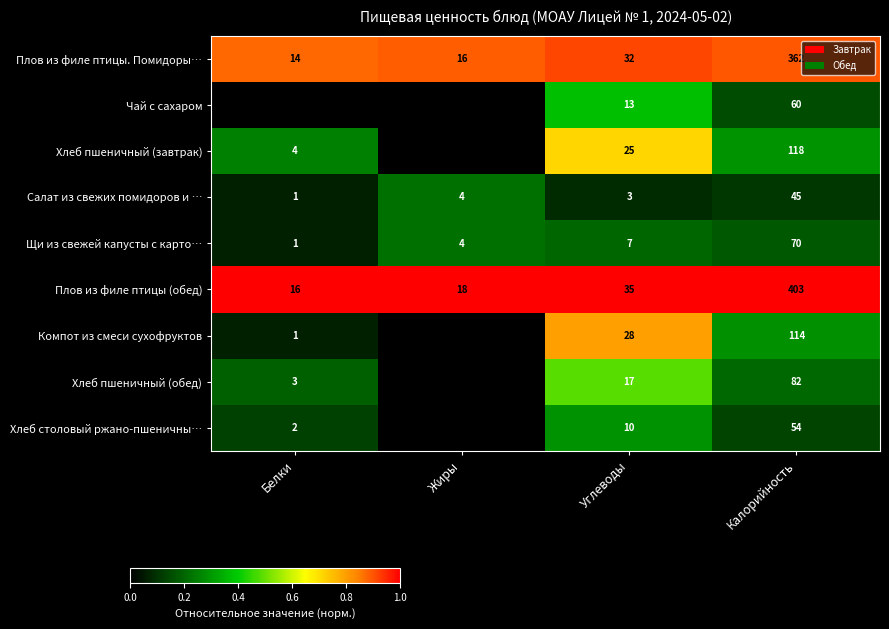

Which has a higher value, Углеводы or Белки?

Углеводы